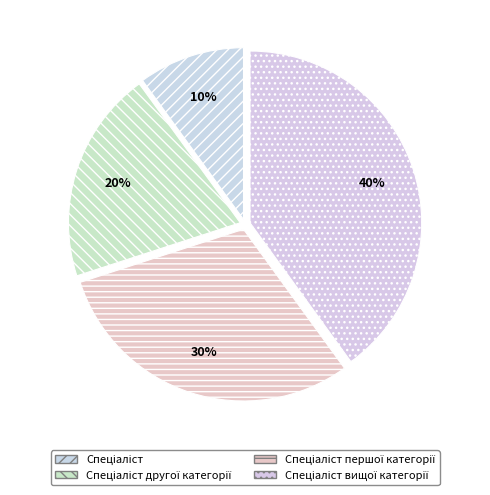

To the nearest percent, what is the combined percentage of Спеціаліст першої категорії and Спеціаліст другої категорії?

50%